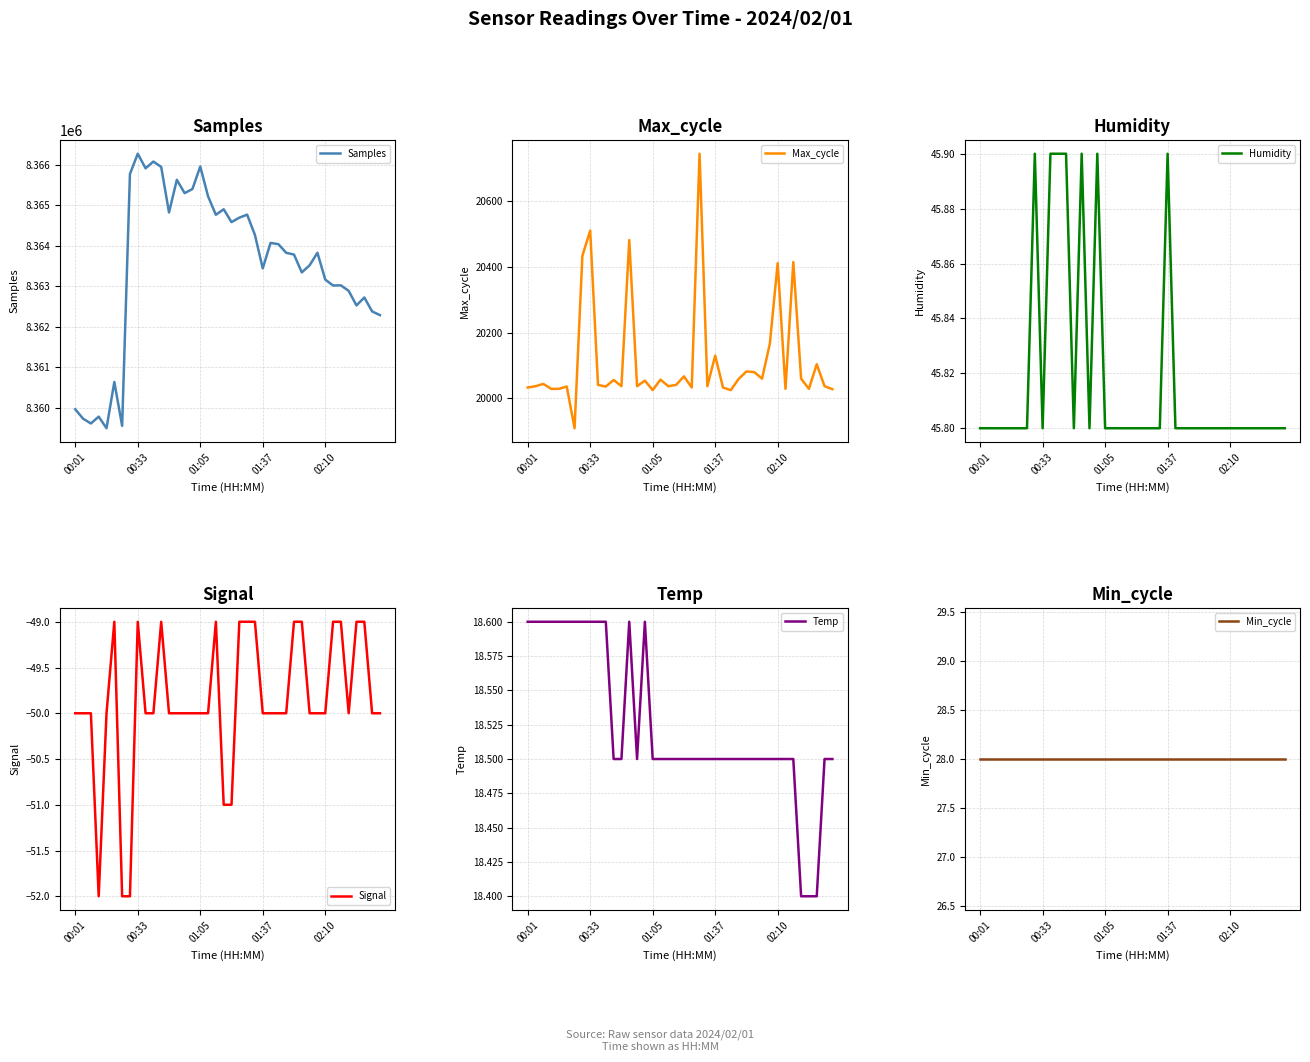

Which category has the highest value in the Samples series?

00:33